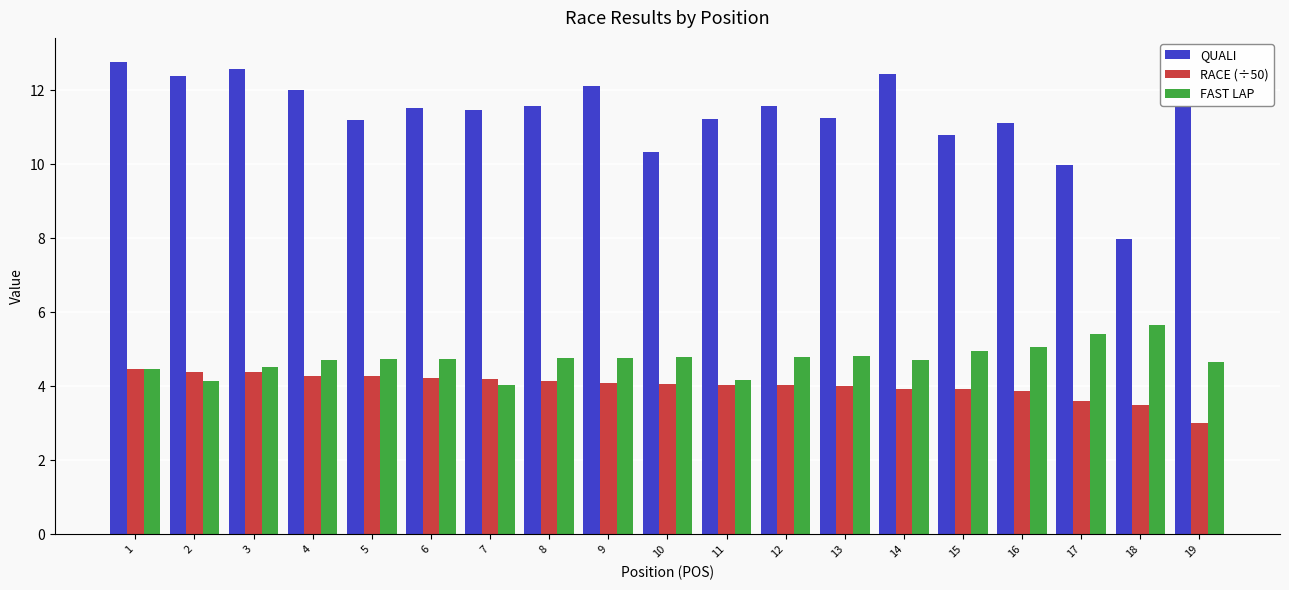

How many values in the QUALI series exceed 11?

15